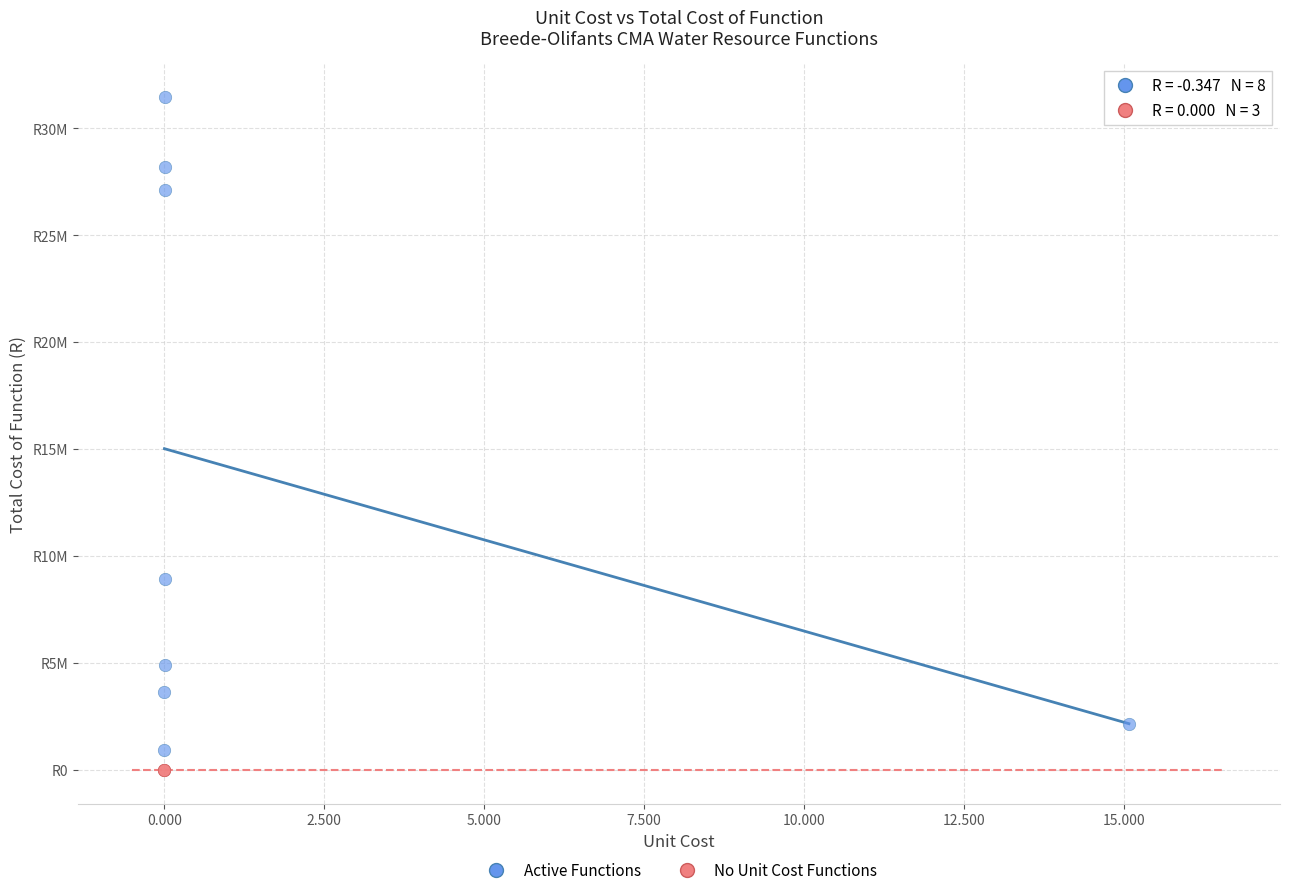

What are all the series names shown in the legend?

Active Functions, No Unit Cost Functions